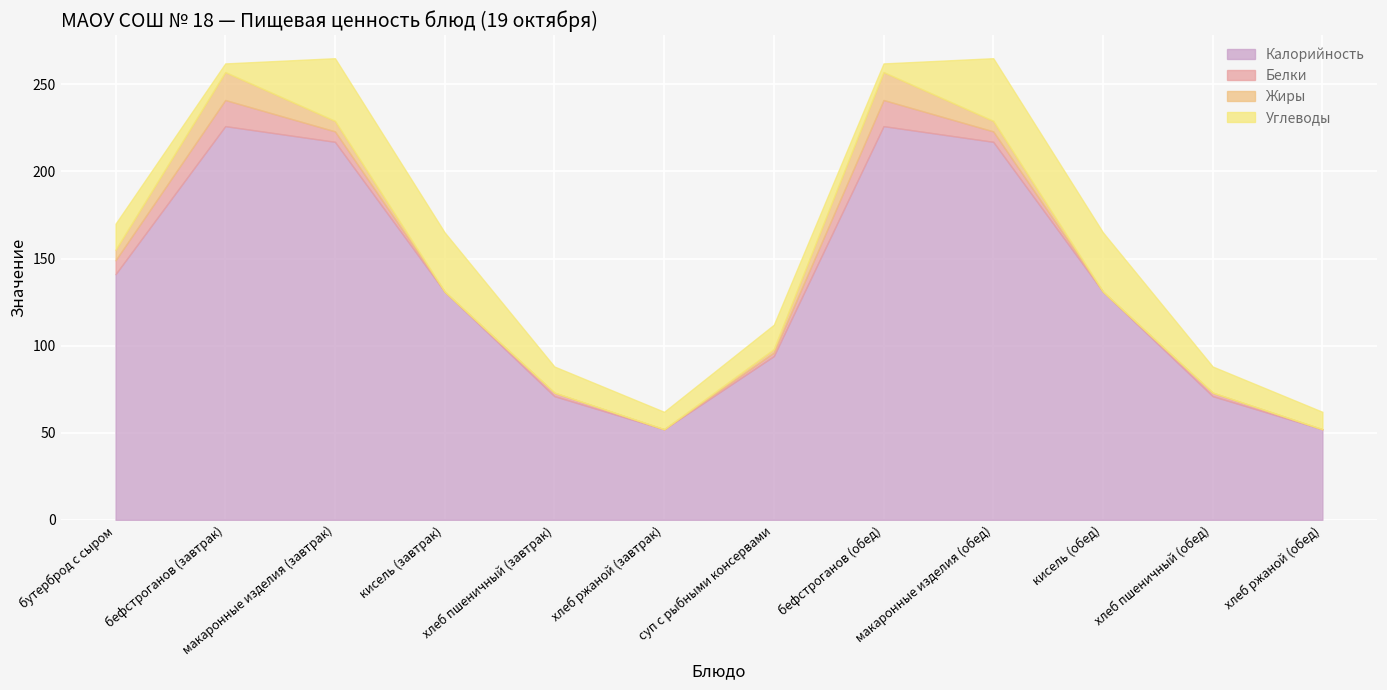

Between макаронные изделия (завтрак) and хлеб ржаной (завтрак), which series saw the biggest shift?

Калорийность